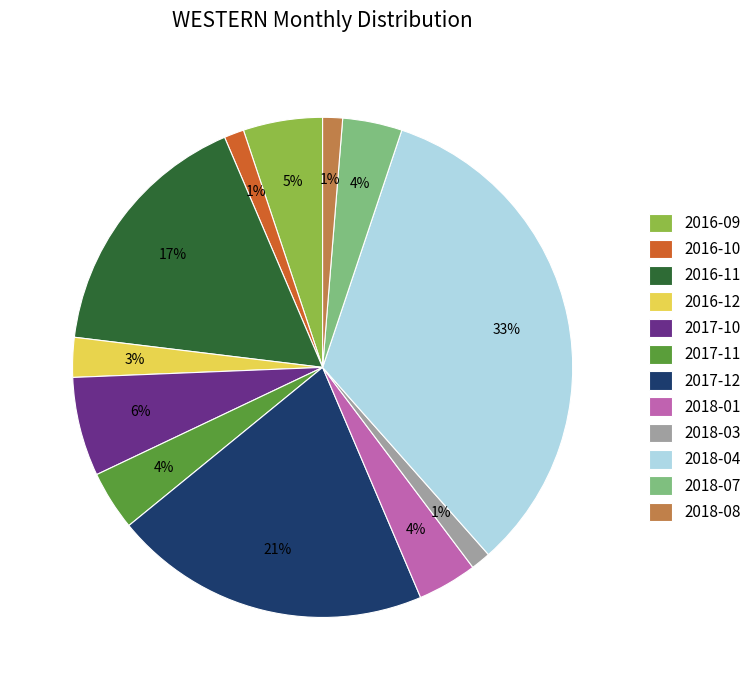

How many slices are in this pie chart?

12